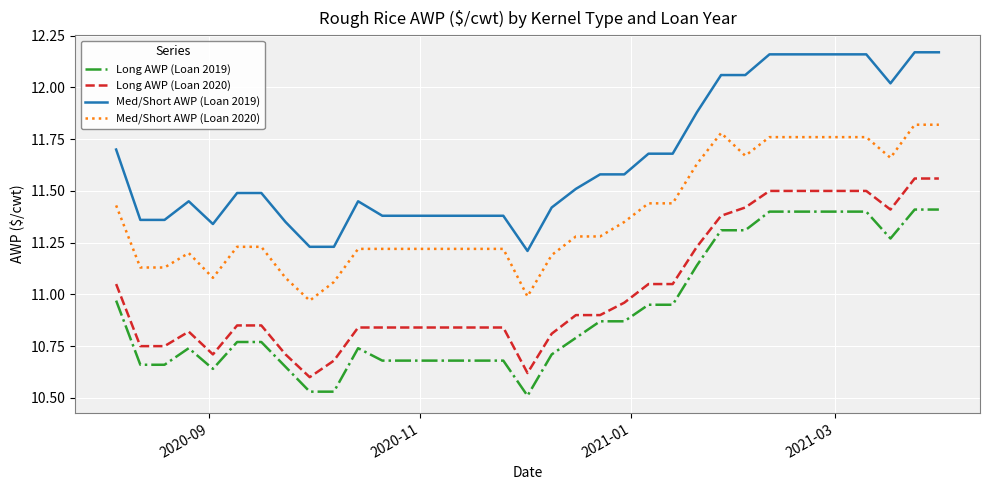

True or false: Med/Short AWP (Loan 2019) and Long AWP (Loan 2020) intersect in this chart.

False